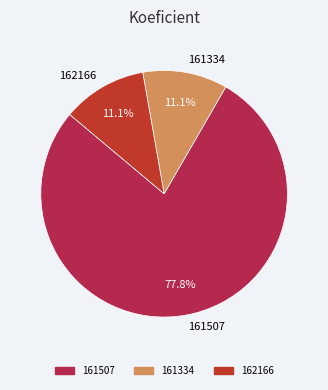

What portion of the pie excludes 162166?

88.9%